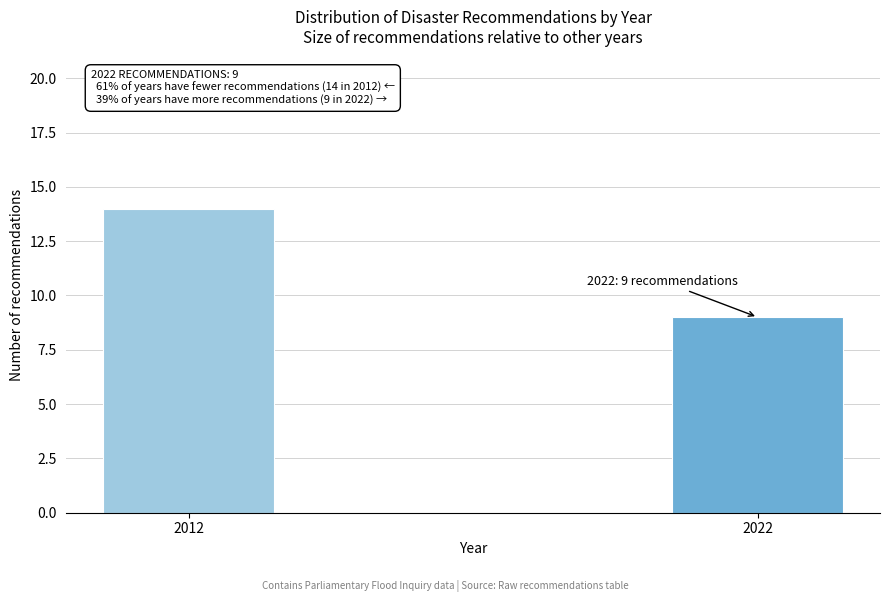

Reading left to right, extract all data points from this chart.

2012=14	2022=9